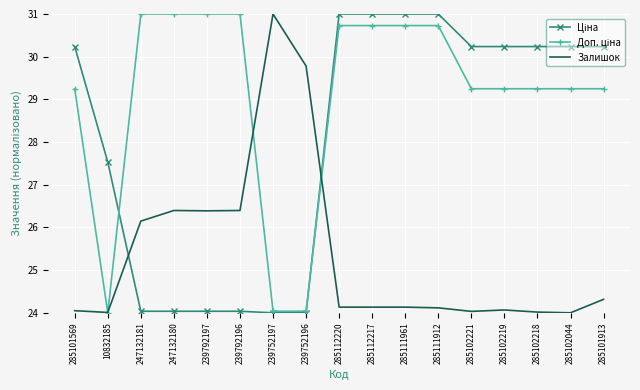

What position from the left is 239752196?

8